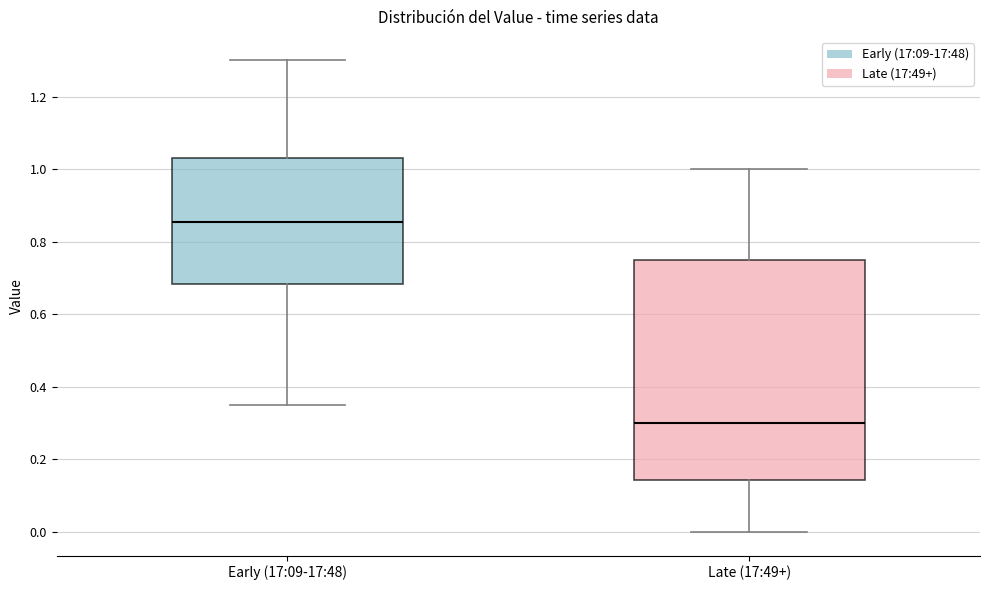

Which box is the tallest, from its lower edge to its upper edge?

Late (17:49+)